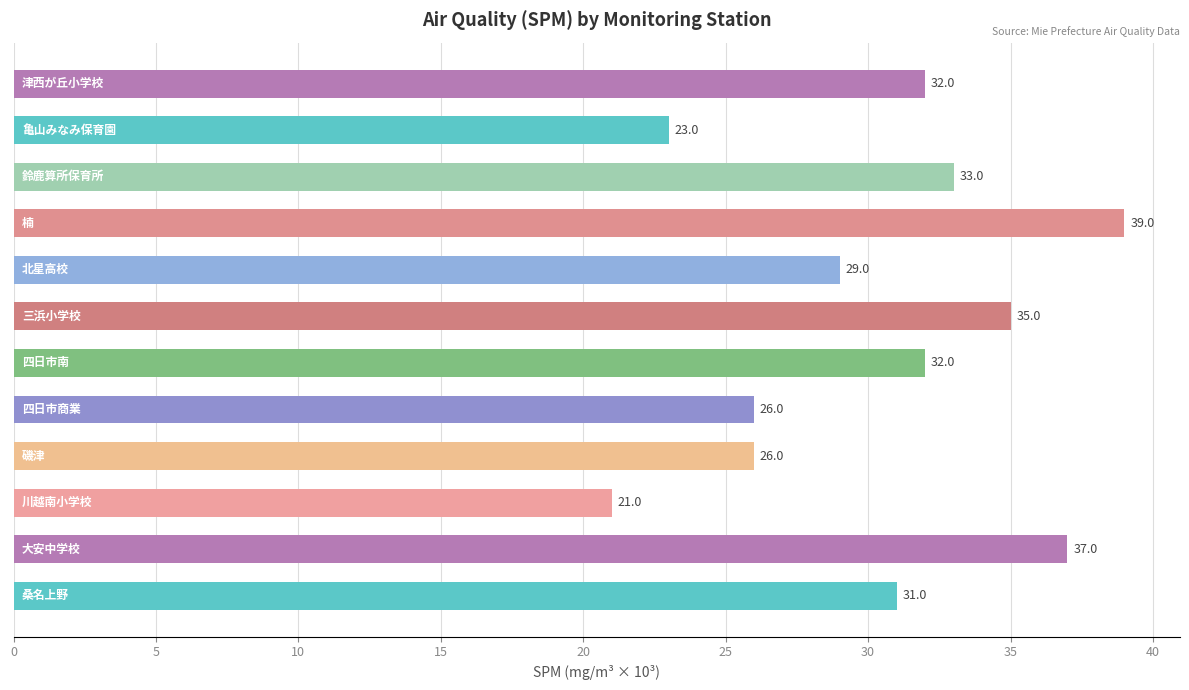

What is the greatest value displayed?

39